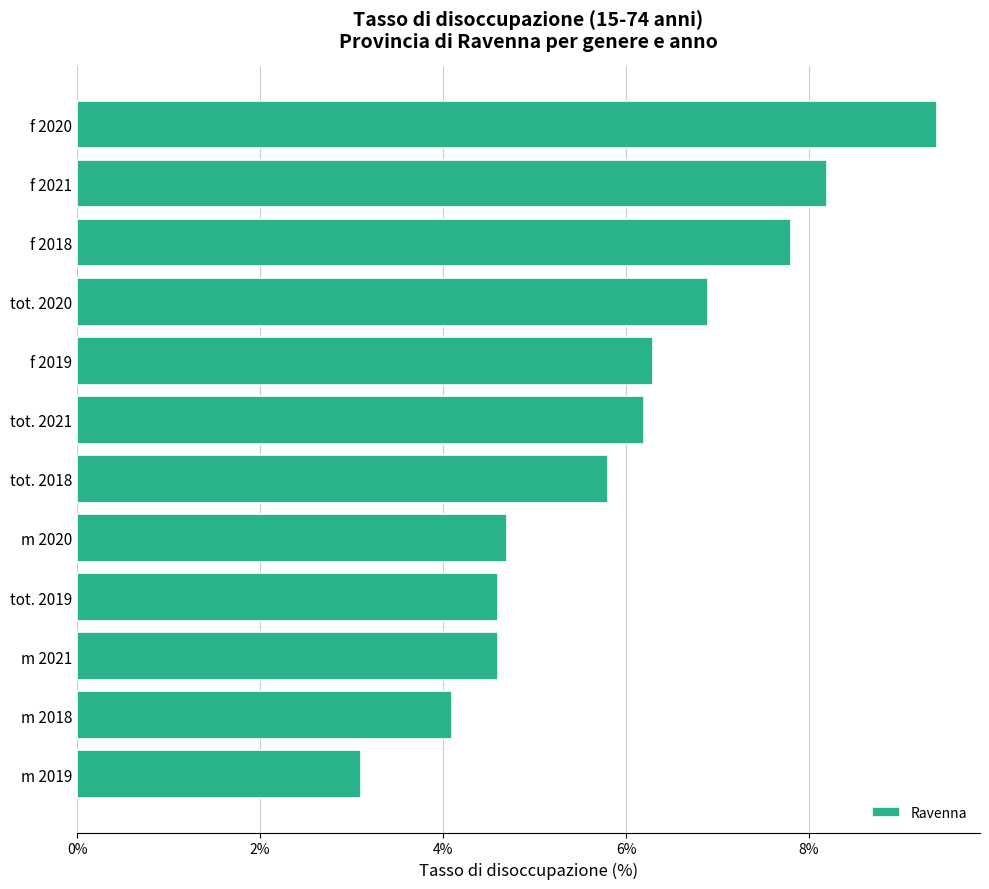

How many categories are shown in the chart?

12